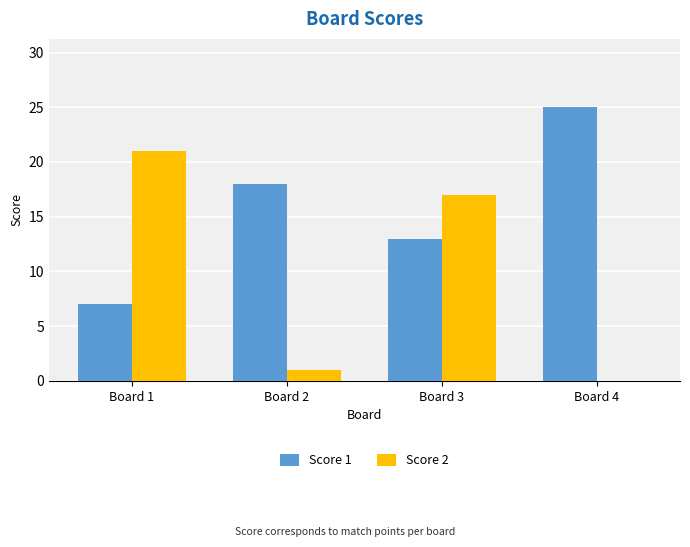

Between Board 2 and Board 4, which series saw the biggest shift?

Score 1